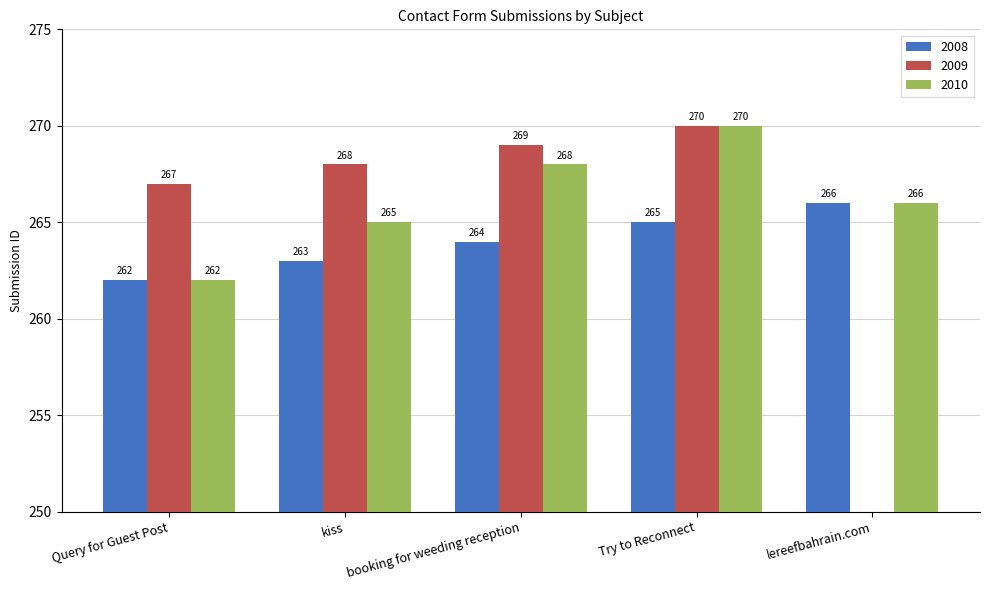

How many bars are there in each group?

3